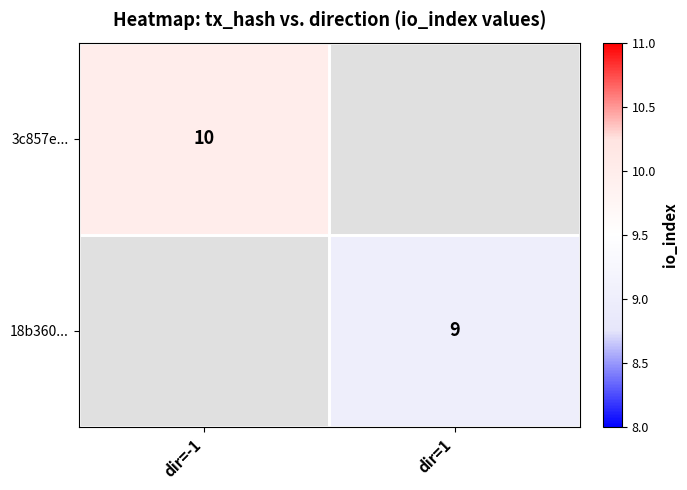

Is it true that 3c857e... equals 10 at dir=-1?

True